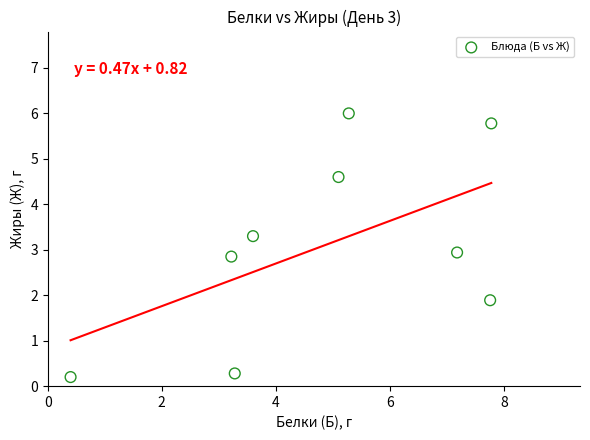

What is the range of Y values (max minus min)?

5.8